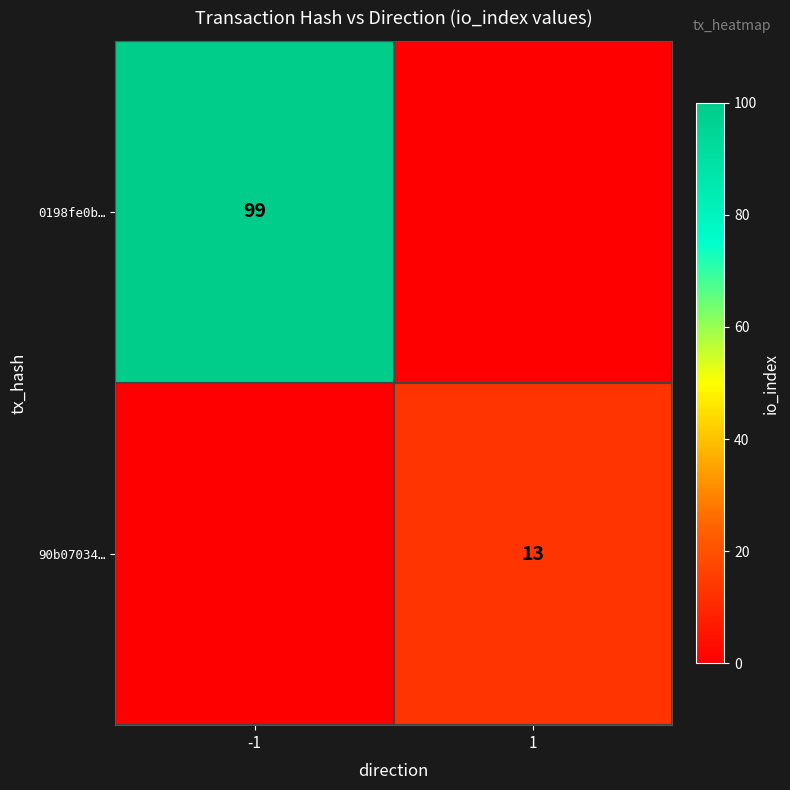

The 0198fe0b… series shows 66 at -1. True or false?

False